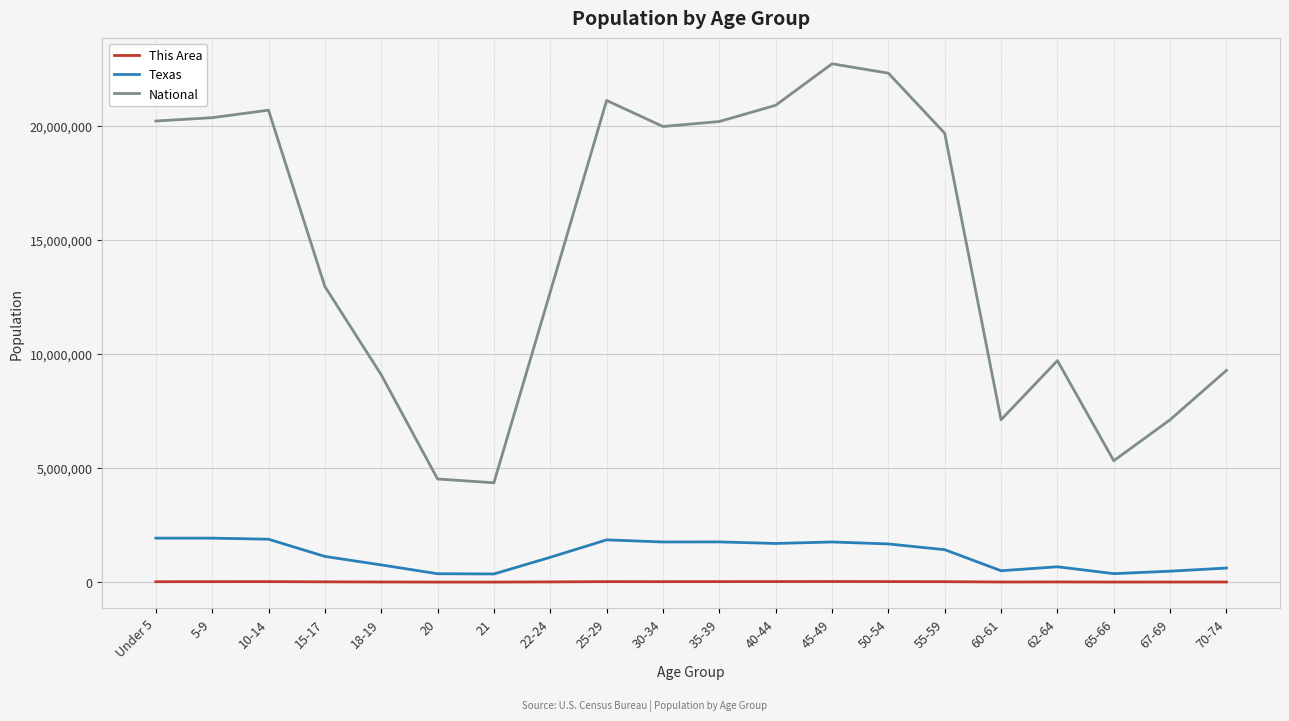

At 15-17, list the series in order from smallest to largest.

This Area, Texas, National